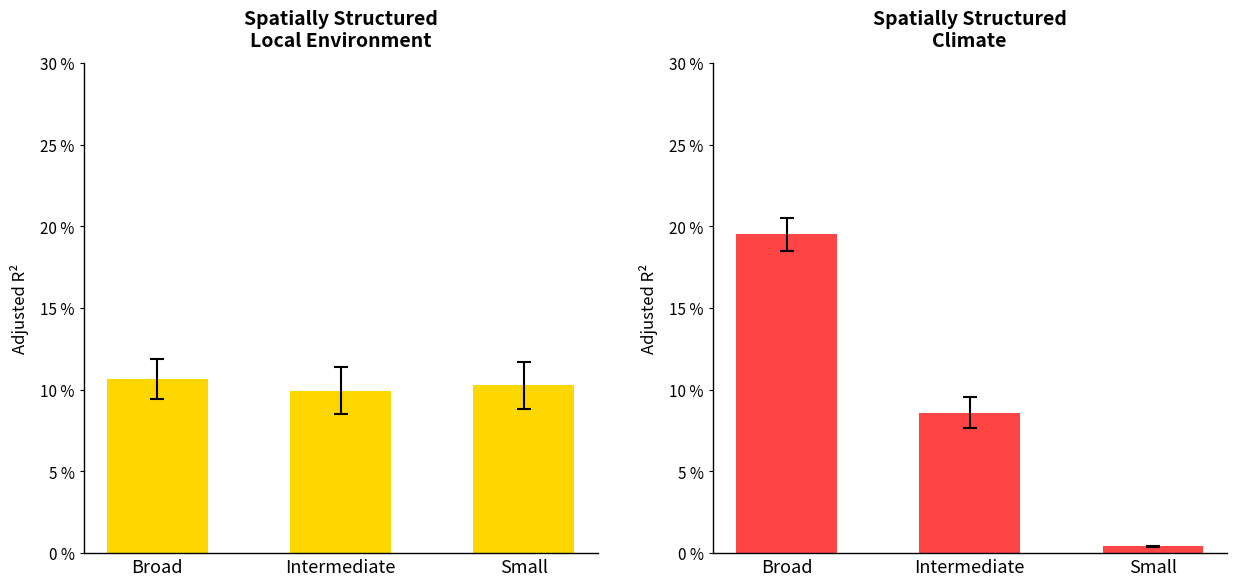

The SDS_P2 series shows 0.7 at Small. True or false?

False